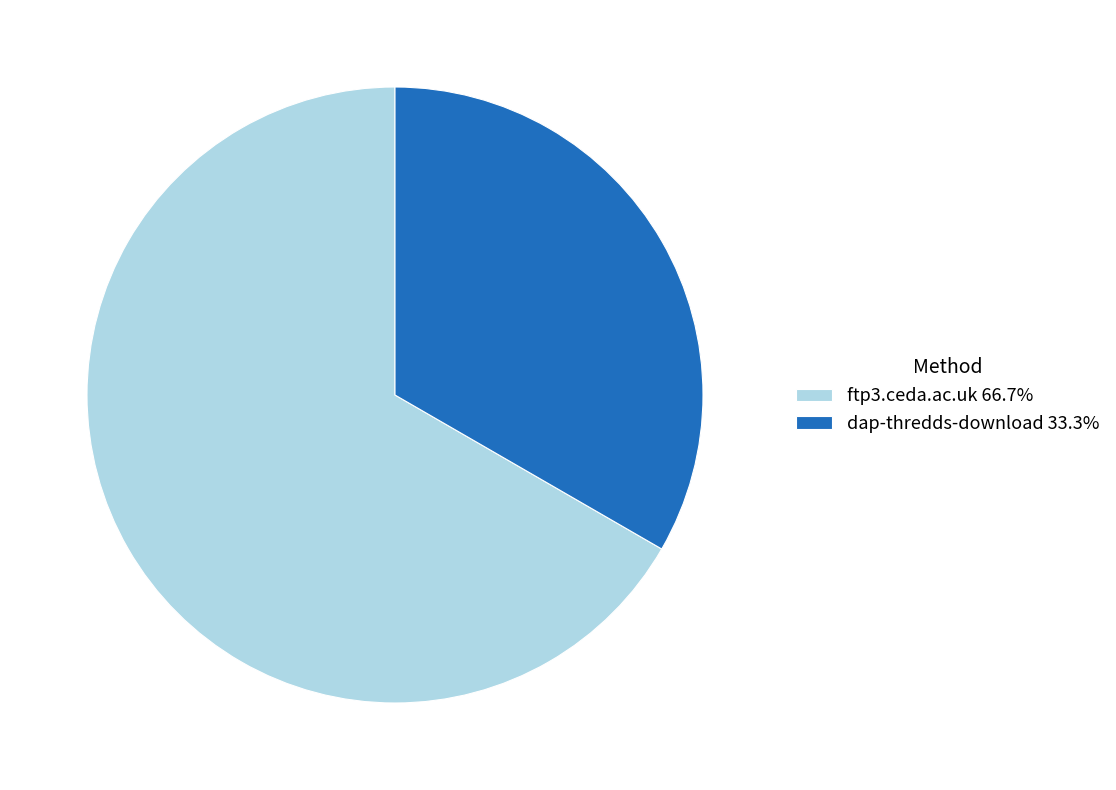

Which category accounts for the majority?

ftp3.ceda.ac.uk